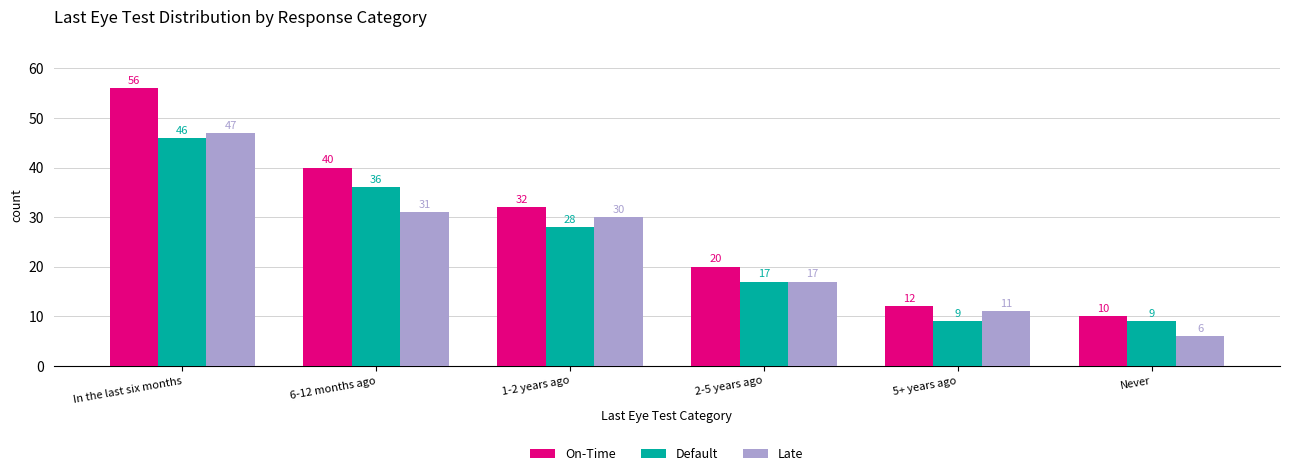

Reading left to right, what are all the values shown in this chart?

On-Time: 56	40	32	20	12	10
Default: 46	36	28	17	9	9
Late: 47	31	30	17	11	6